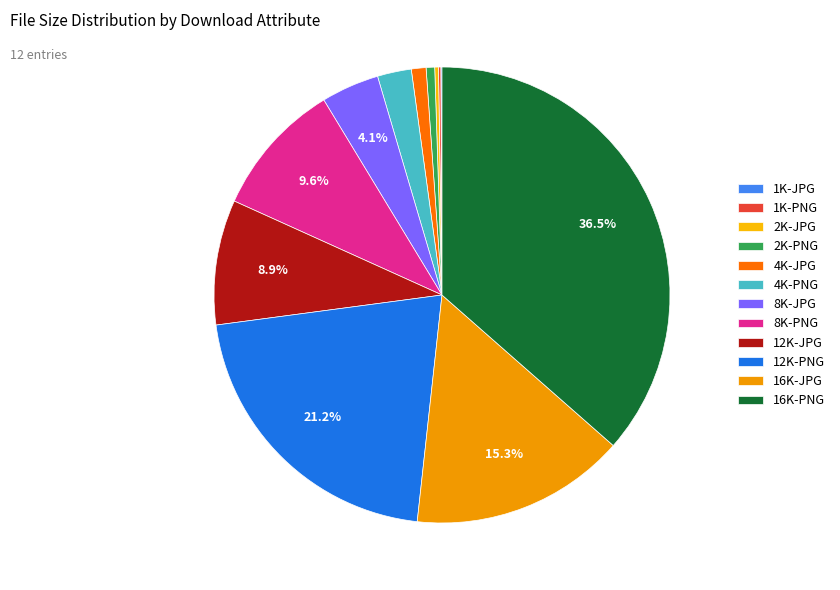

What percentage is the 2K-PNG slice, to the nearest percent?

1%